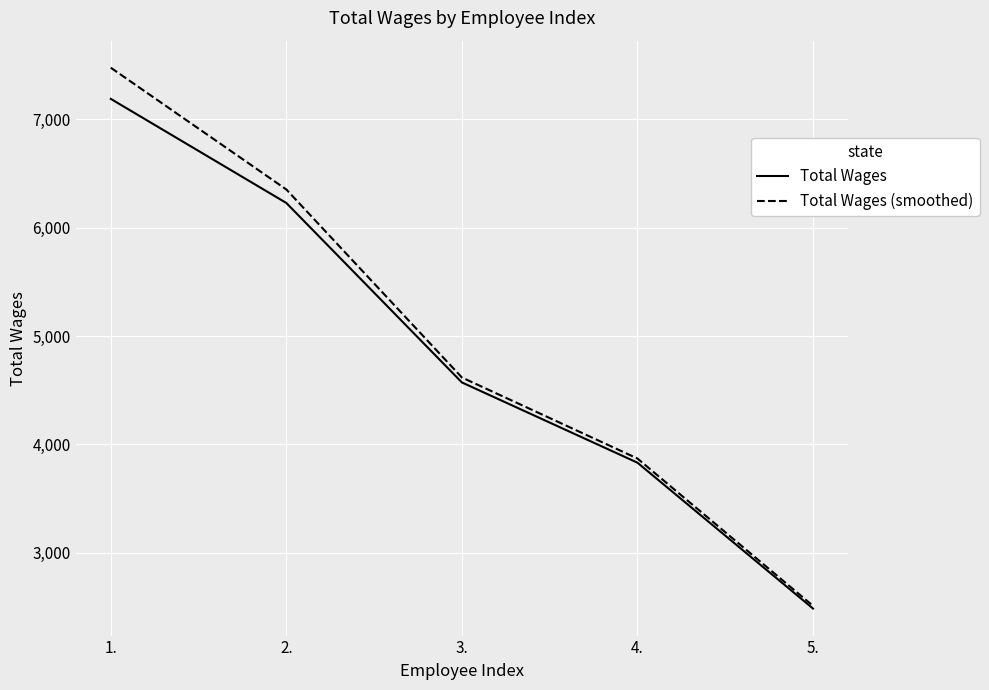

At which category is the sum across all series the highest?

1.